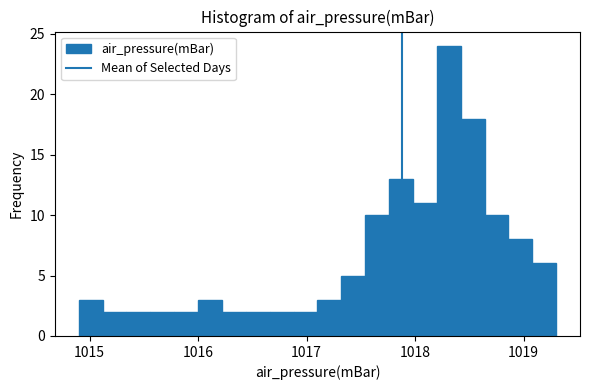

Around what value on the x-axis is the tallest bar? Give the approximate position of its centre, as read against the axis.

1018.3